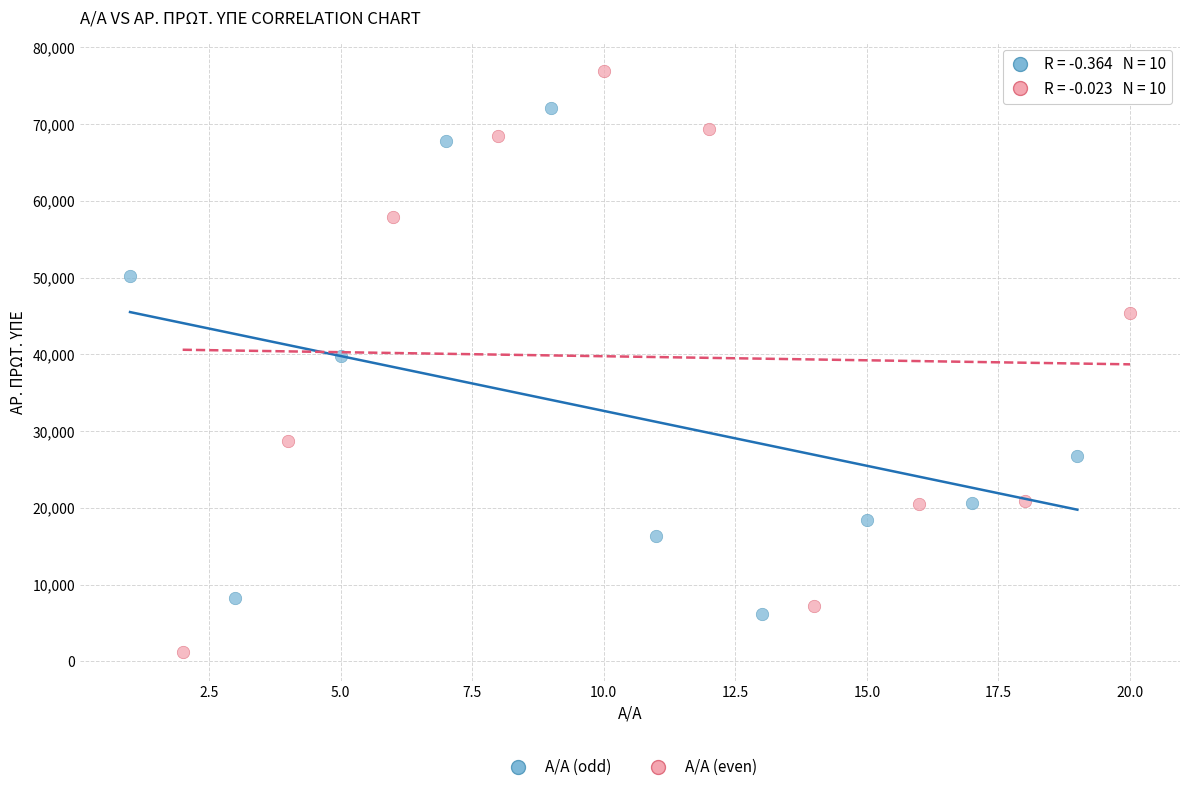

Which series reaches the minimum Y coordinate?

Α/Α (even)